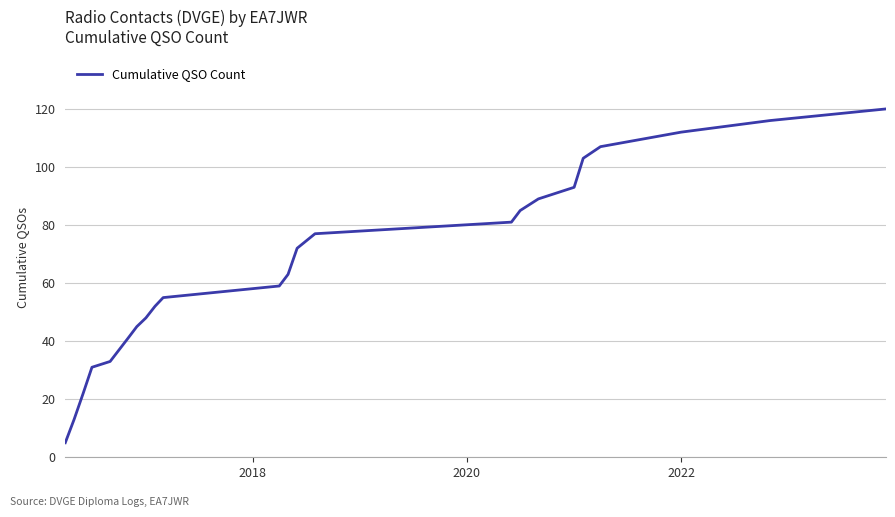

What is the average value?

66